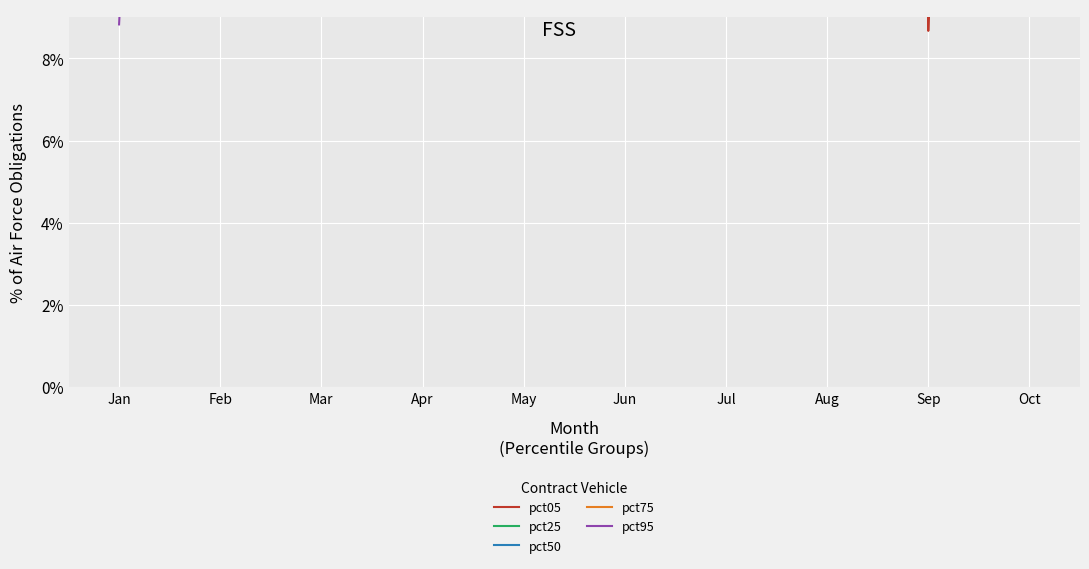

After their last crossing, which series has the higher values: pct50 or pct75?

pct75